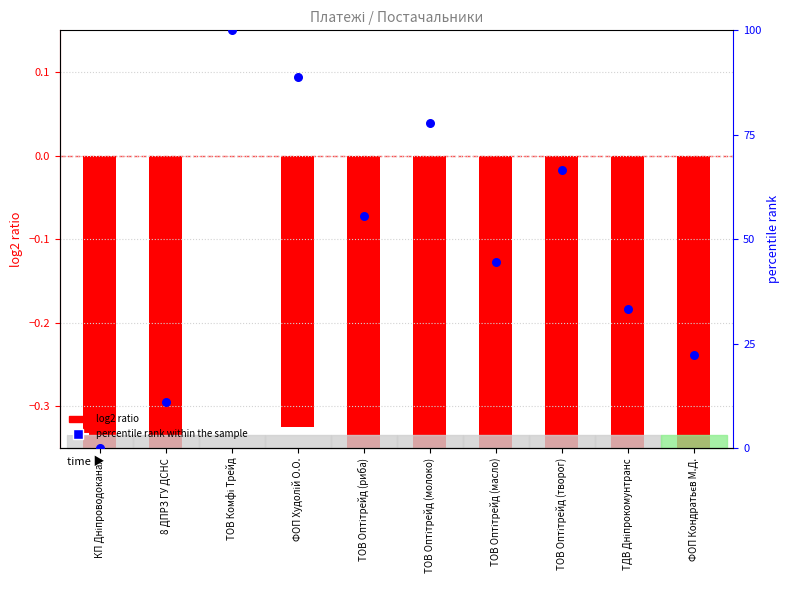

At which category is the sum across all series the highest?

ТОВ Комфі Трейд